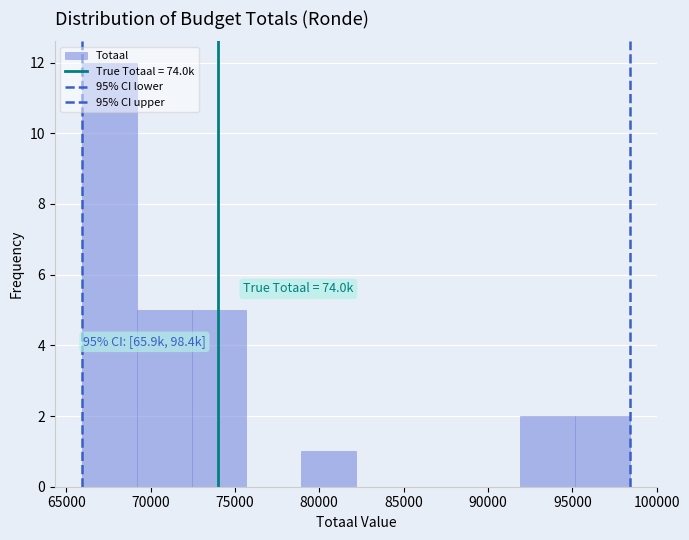

Which range on the x-axis has the tallest bar?

66000 to 69000